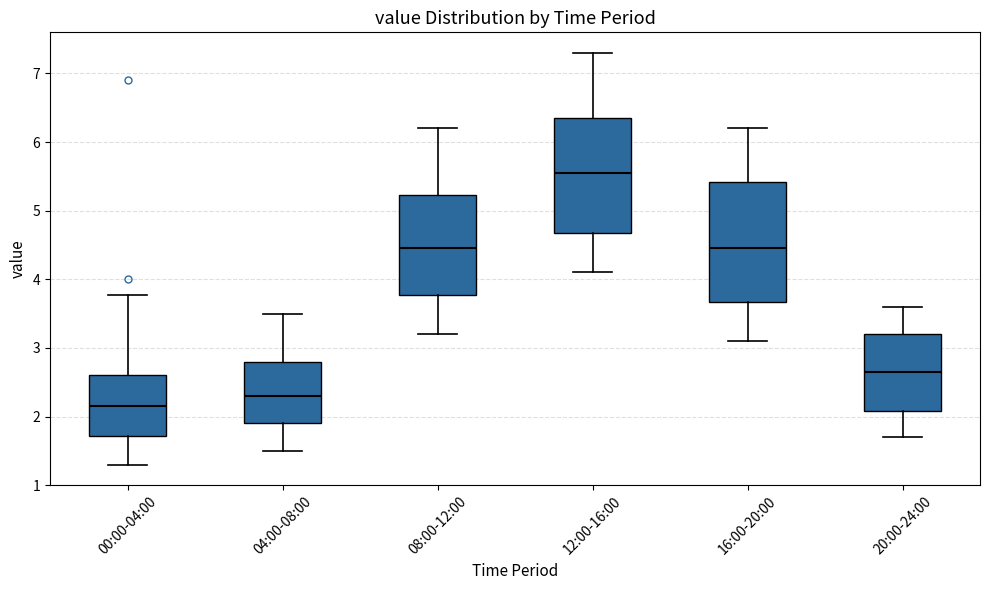

Which box's median line is the lowest?

00:00-04:00